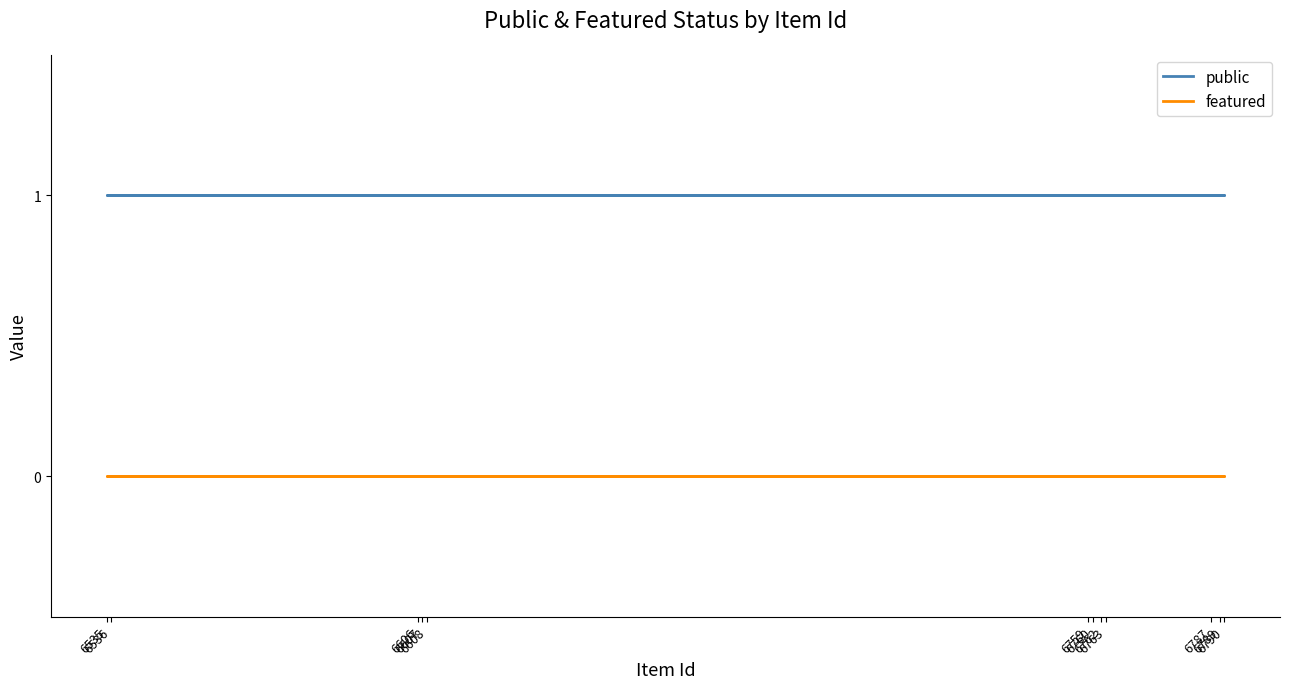

What is the difference between the highest and lowest values at 6536?

1